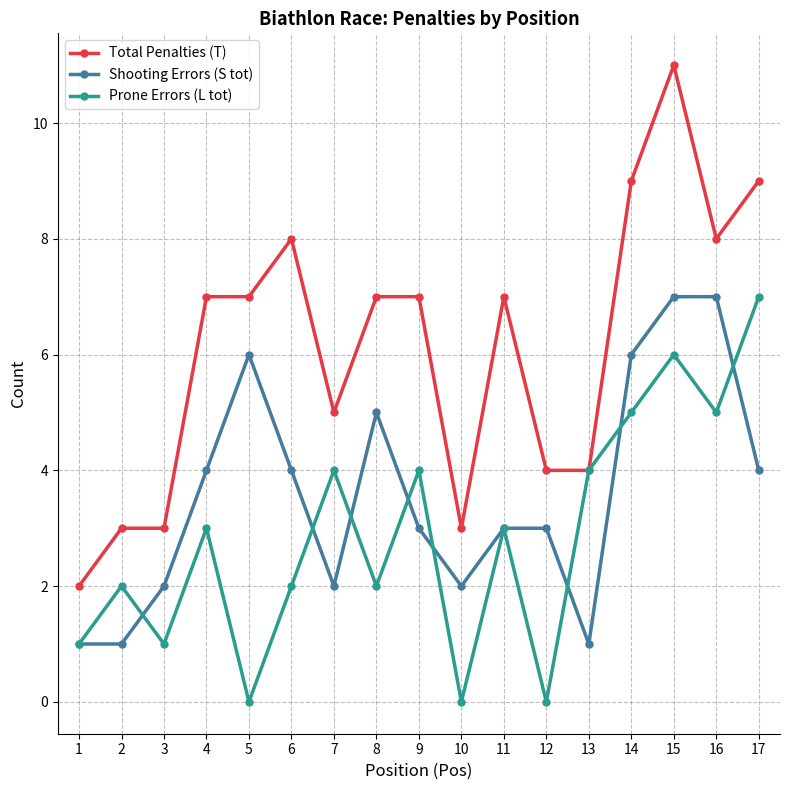

What is the value of the Shooting Errors (S tot) point at the 6th from the left?

4